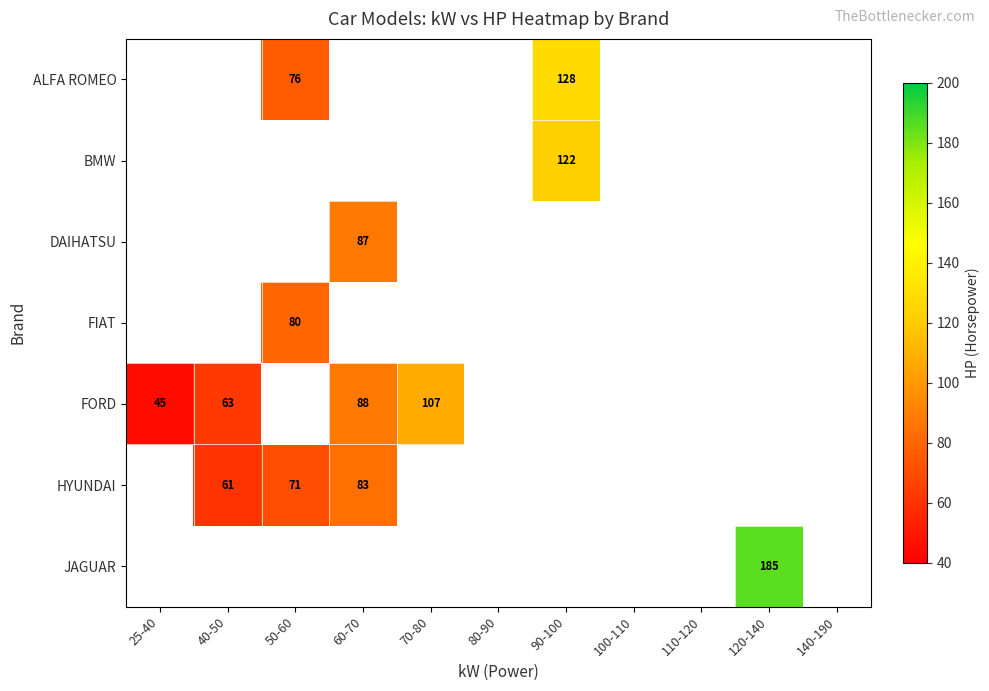

Is it true that DAIHATSU equals 87 at 60-70?

True